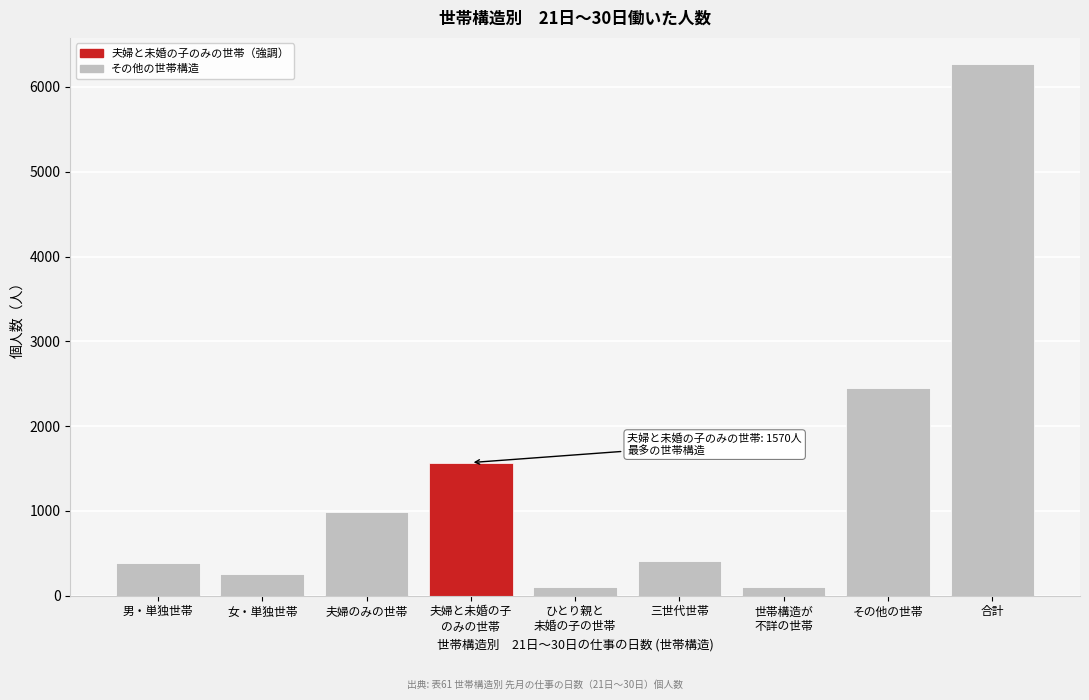

The chart shows a value of 439 at 夫婦のみの世帯. True or false?

False